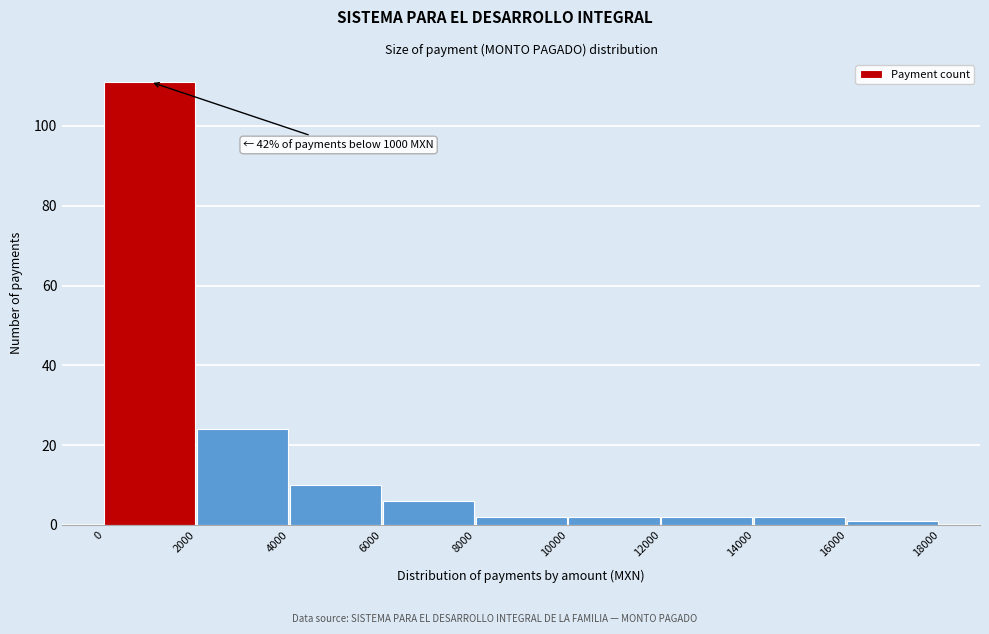

Which range on the x-axis has the tallest bar?

0 to 2000